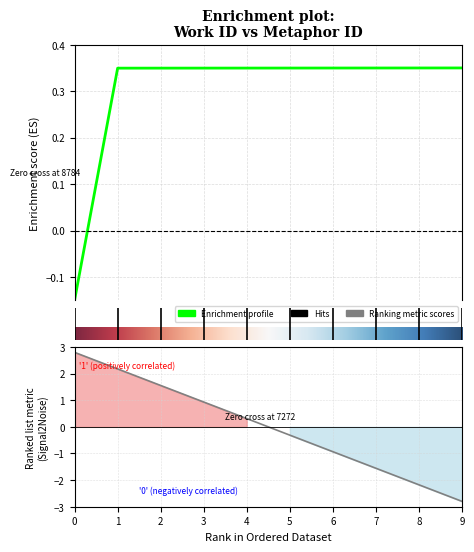

How many positive values are there?

9